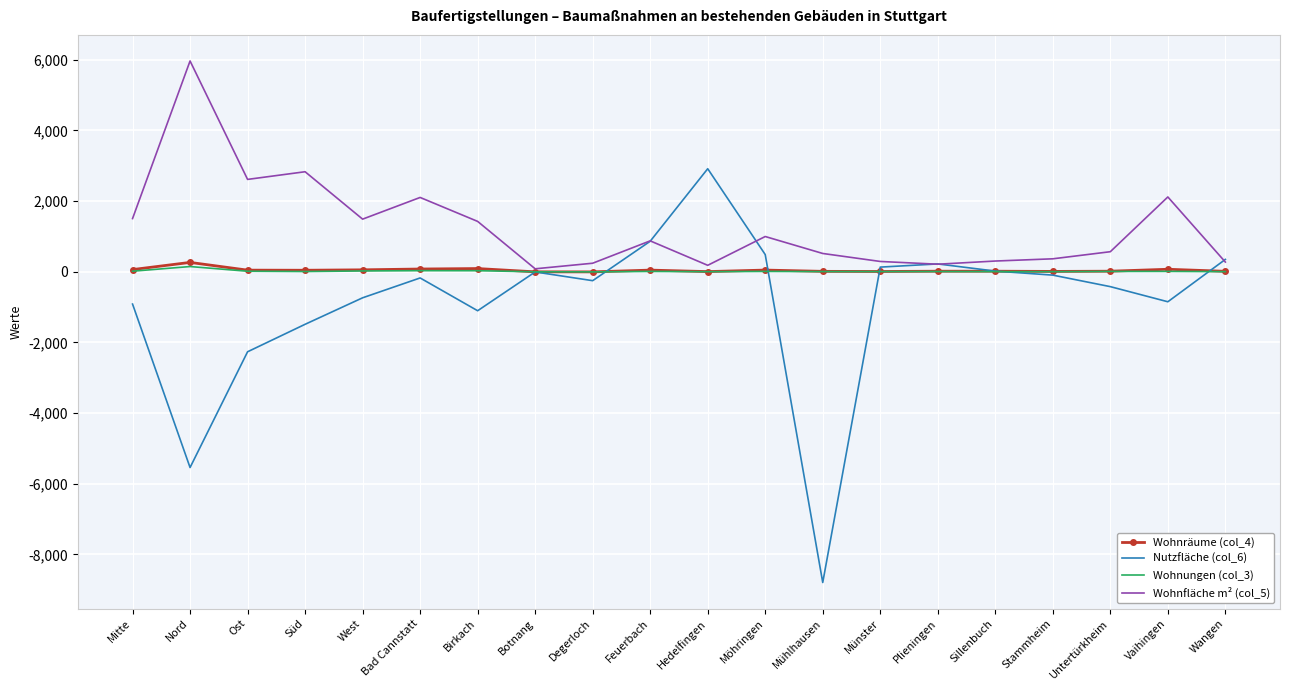

In Wohnräume (col_4), how many points are lower than both neighbors (excluding endpoints)?

5